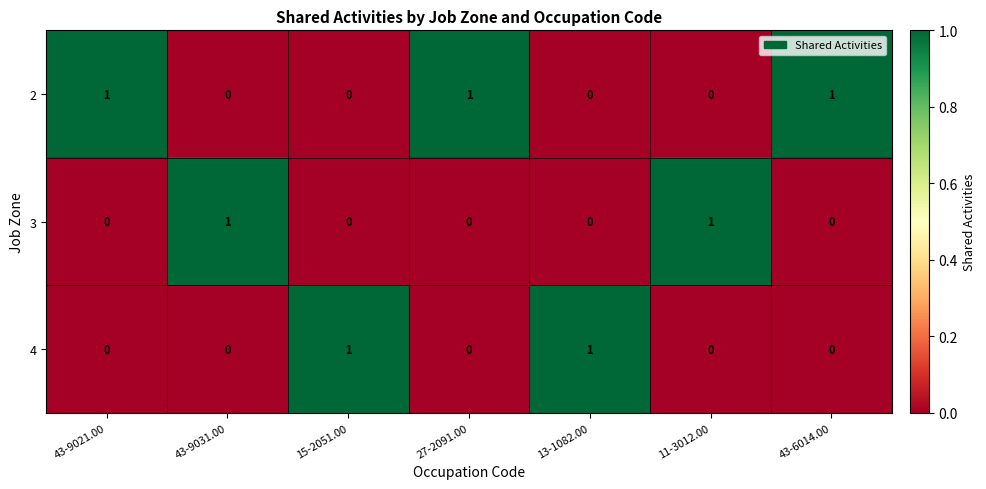

Count the 4 values in the range 0 to 1.

7